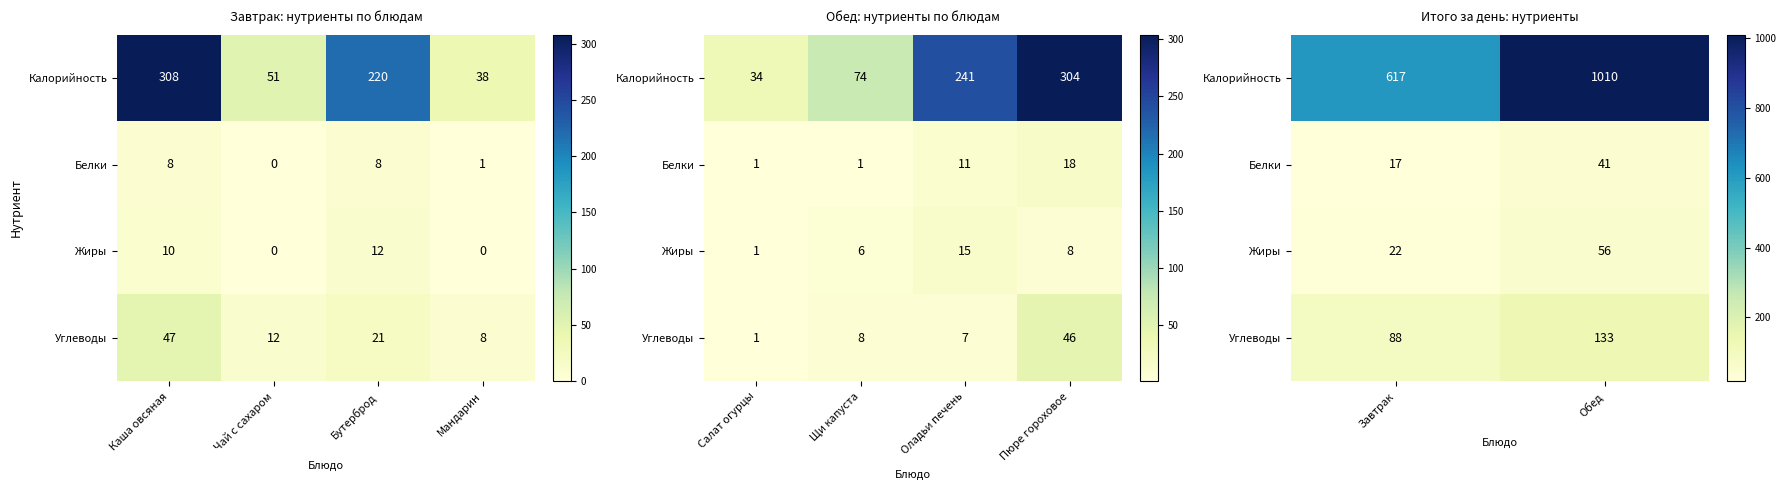

At Обед, list the series in order from largest to smallest.

Калорийность, Углеводы, Жиры, Белки